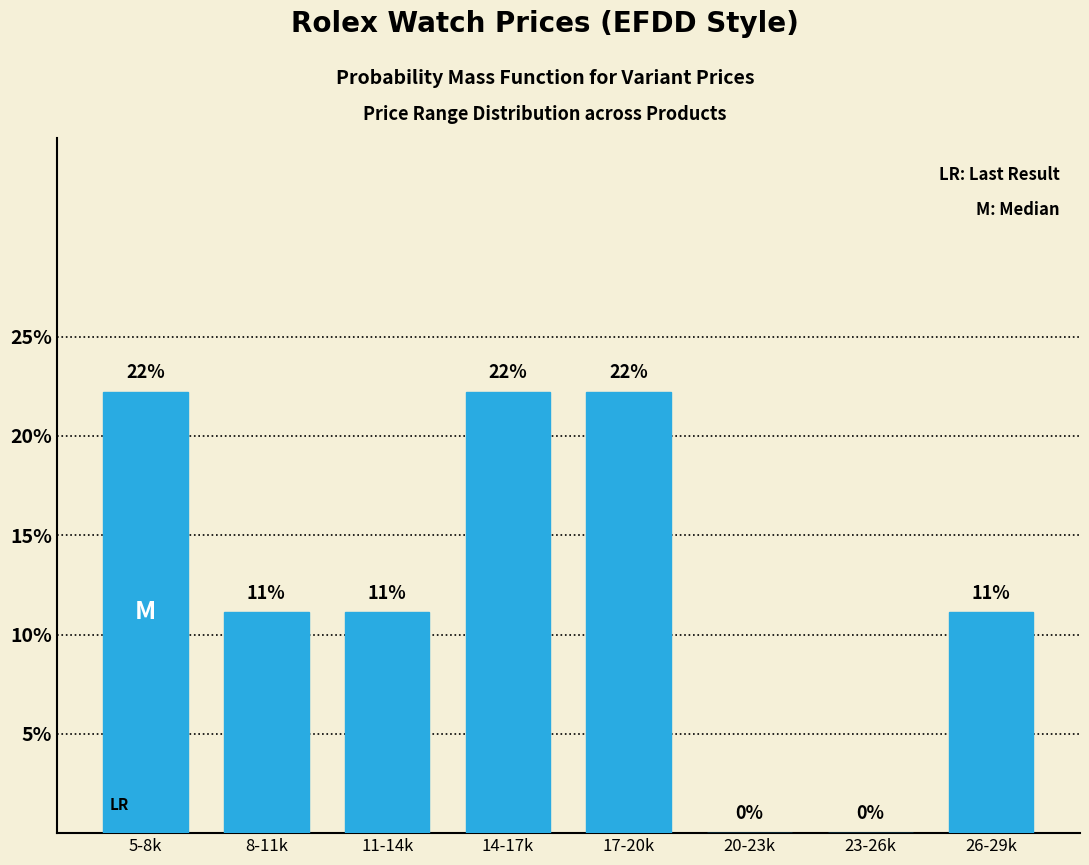

Are the bars horizontal?

No